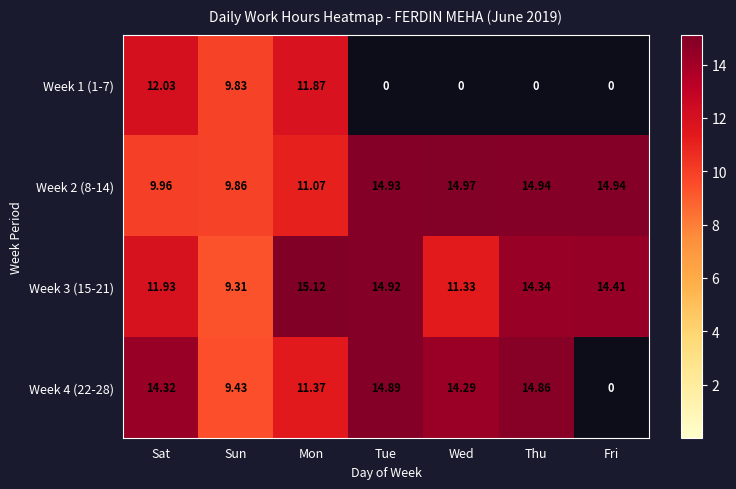

List the labels in order of Week 3 (15-21) value, largest first.

Mon, Tue, Fri, Thu, Sat, Wed, Sun